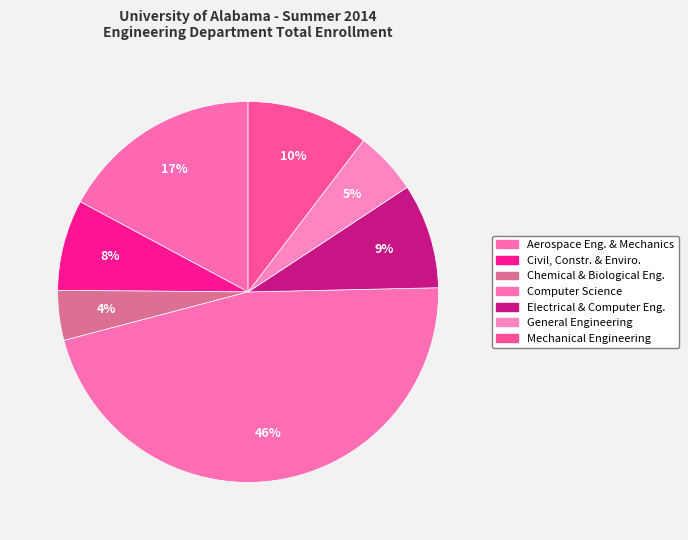

How many segments does this pie chart have?

7